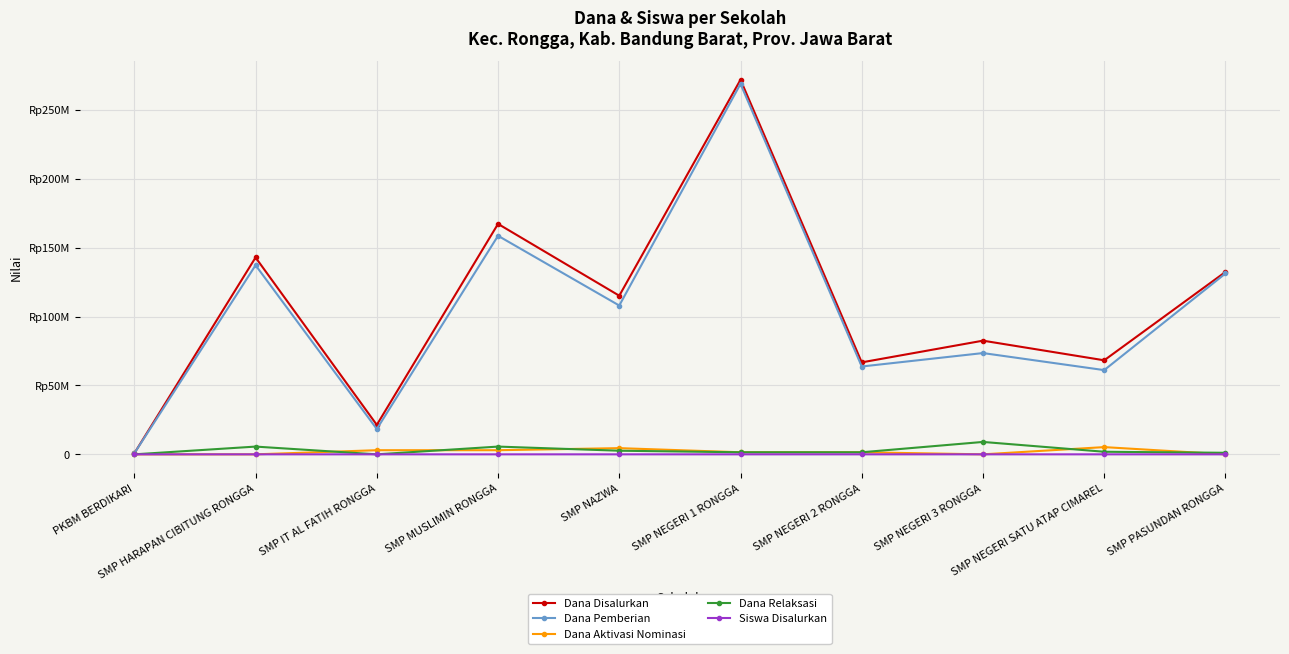

What are all the series names shown in the legend?

Dana Disalurkan, Dana Pemberian, Dana Aktivasi Nominasi, Dana Relaksasi, Siswa Disalurkan